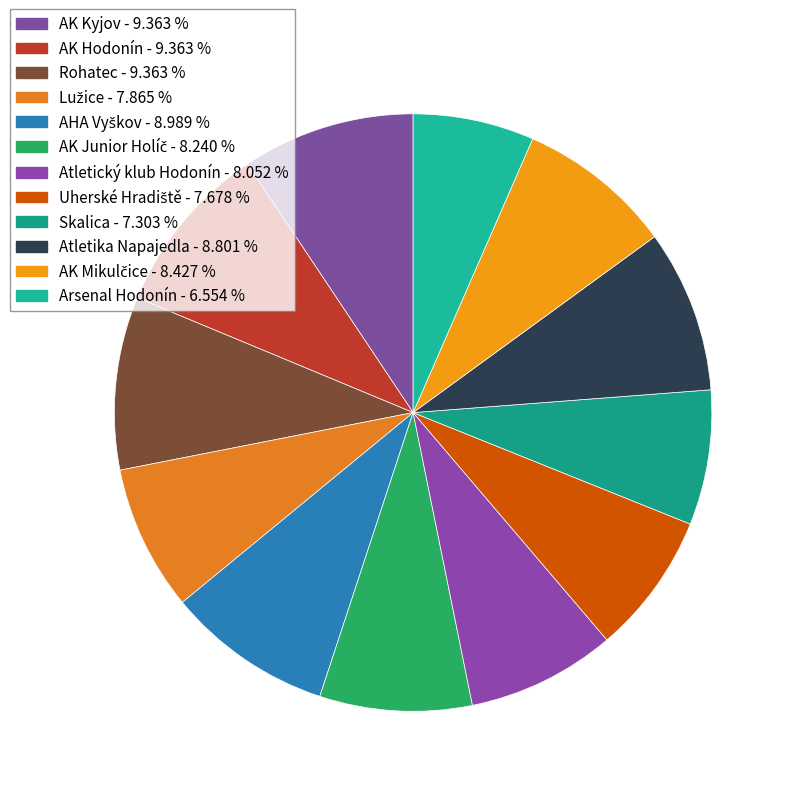

How many slices are in this pie chart?

12